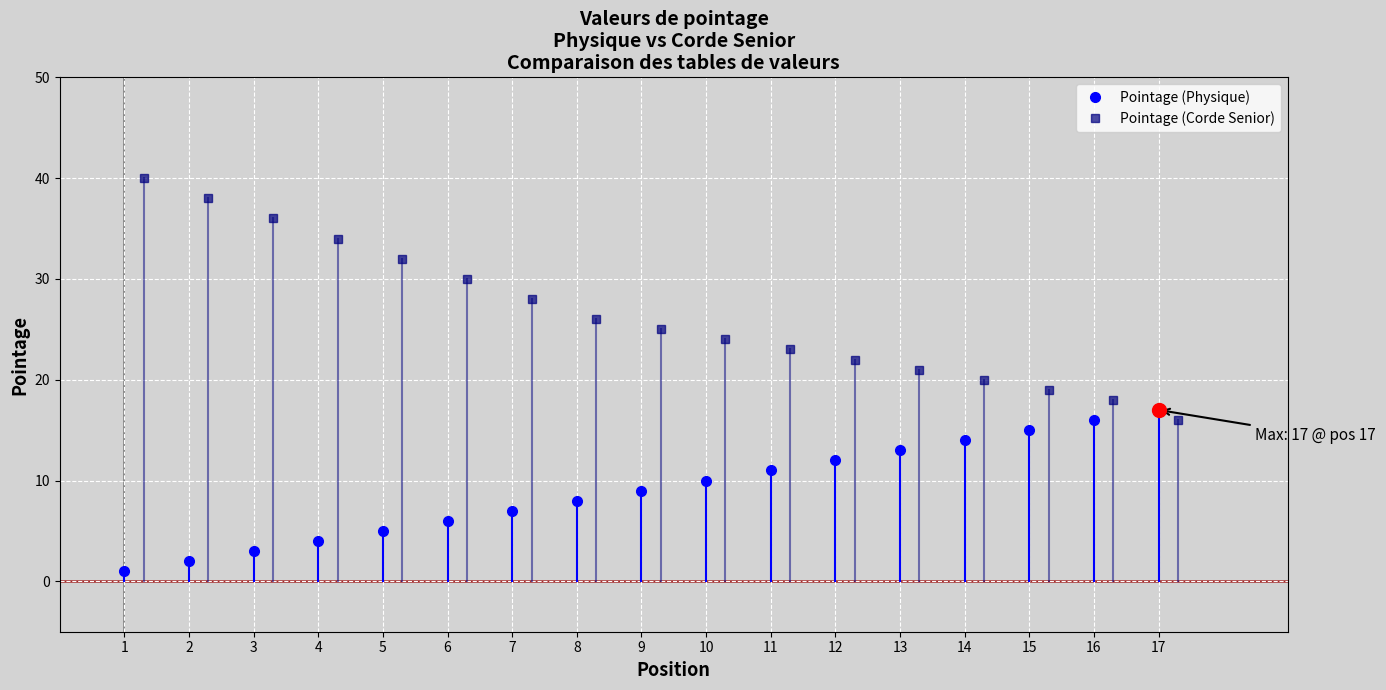

Reading left to right, what are all the values shown in this chart?

Position (Physique): 1=1	2=2	3=3	4=4	5=5	6=6	7=7	8=8	9=9	10=10	11=11	12=12	13=13	14=14	15=15	16=16	17=17
Pointage (Corde Senior): 1=40	2=38	3=36	4=34	5=32	6=30	7=28	8=26	9=25	10=24	11=23	12=22	13=21	14=20	15=19	16=18	17=16